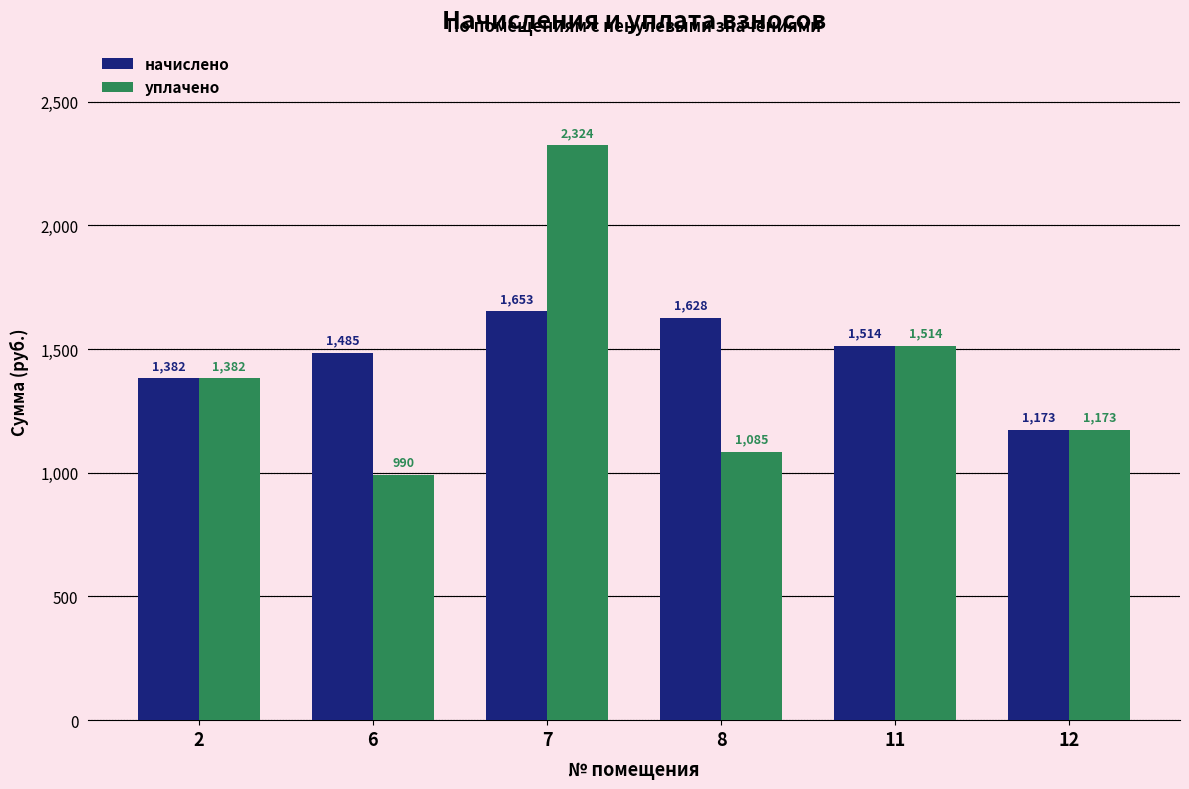

What is the total value across all series at 6?

2474.6